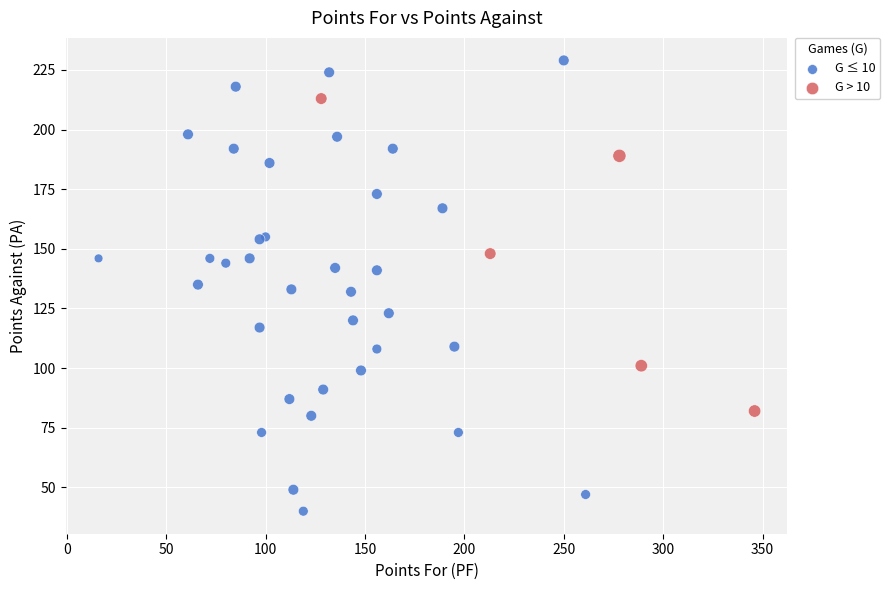

Which series has the widest spread of Y values?

G ≤ 10